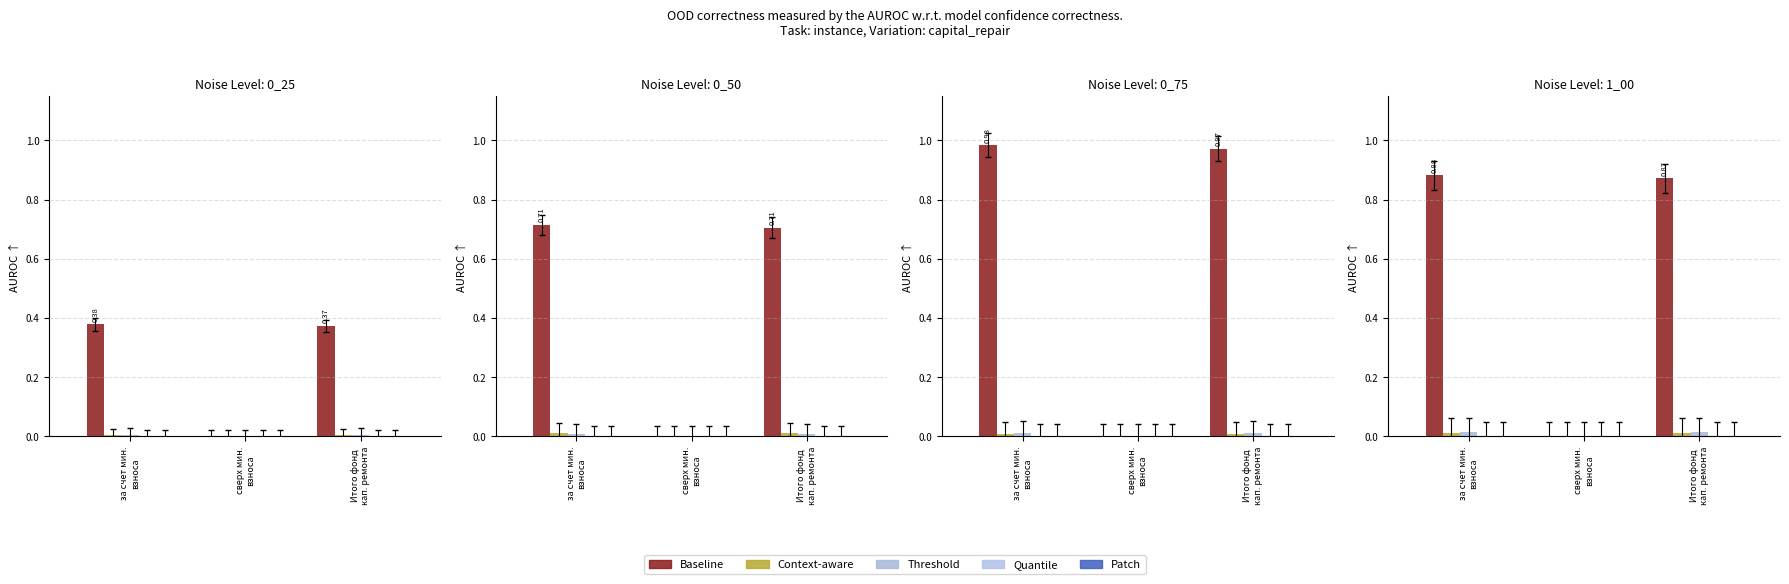

Which series has the widest spread of values?

Baseline